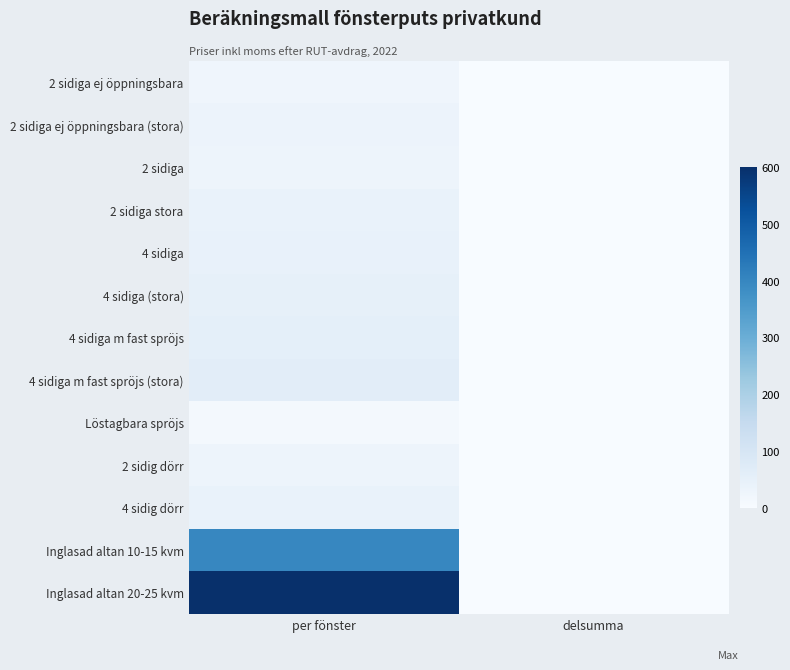

Between per fönster and delsumma, which series saw the biggest shift?

Inglasad altan 20-25 kvm